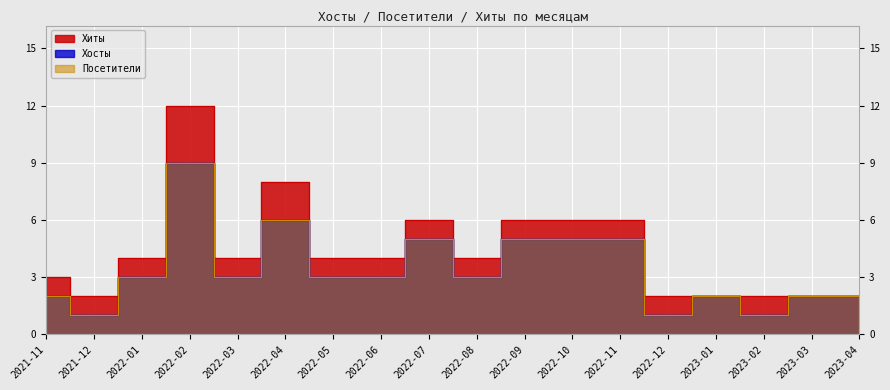

Between 2021-11 and 2022-09, which series saw the biggest shift?

Хиты